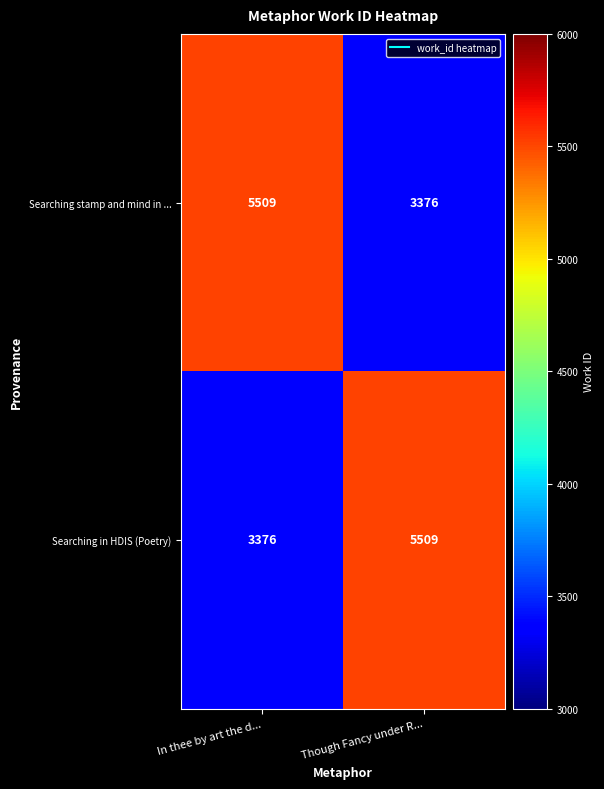

Is it true that Searching stamp and mind in ... equals 5509 at In thee by art the d...?

True